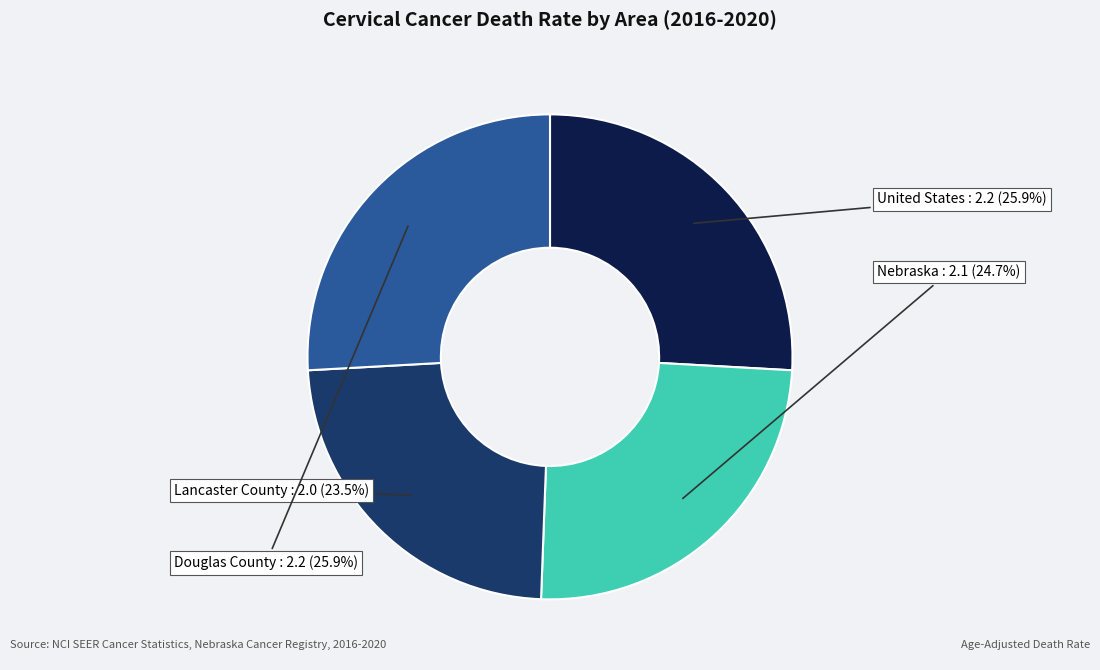

To the nearest percent, what is the combined percentage of Lancaster County and Nebraska?

48%